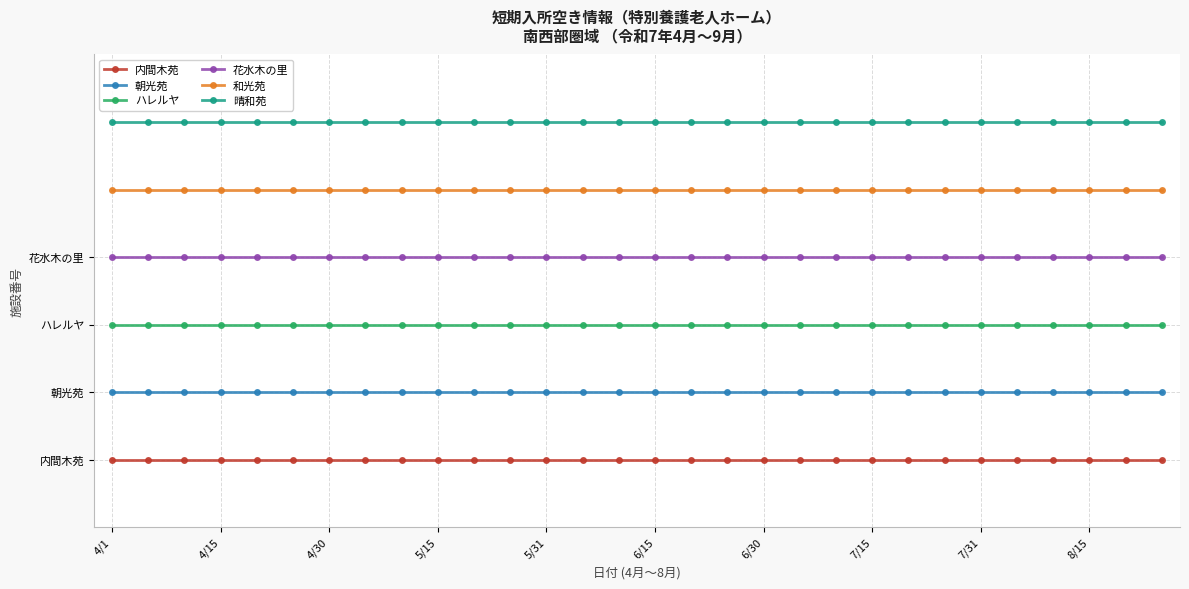

True or false: 朝光苑 and ハレルヤ cross at least once.

False